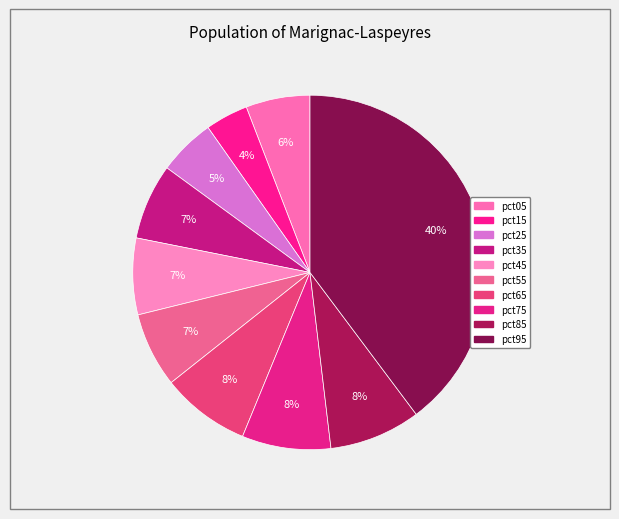

How much of the chart is everything except pct95?

60.2%